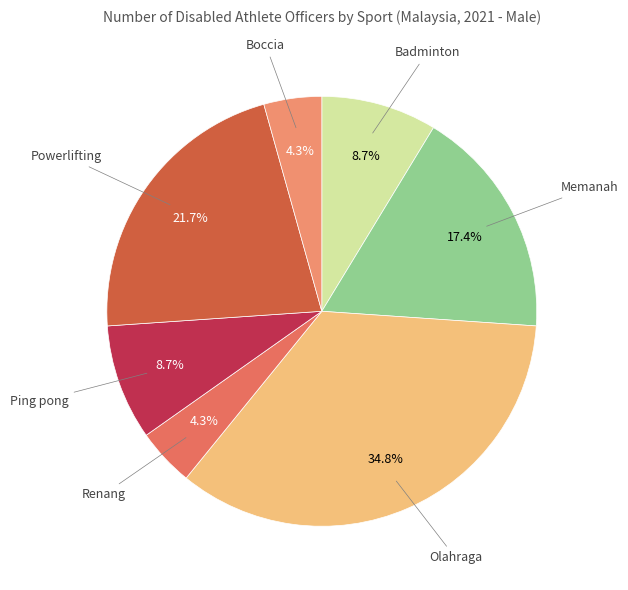

Is there any slice that represents more than half of the pie?

No